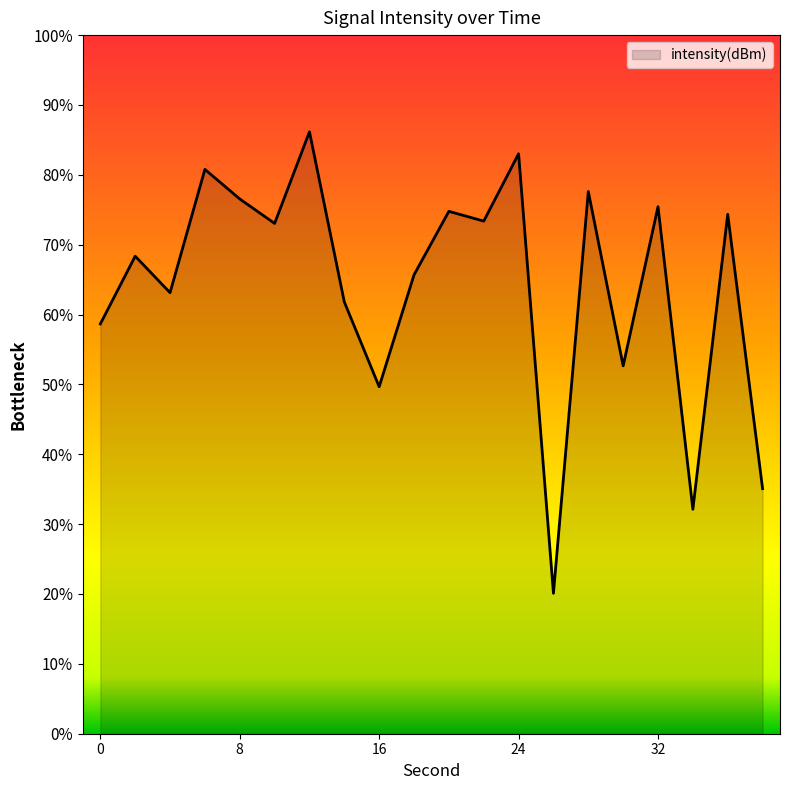

Does the chart display data point markers on the line(s)?

No